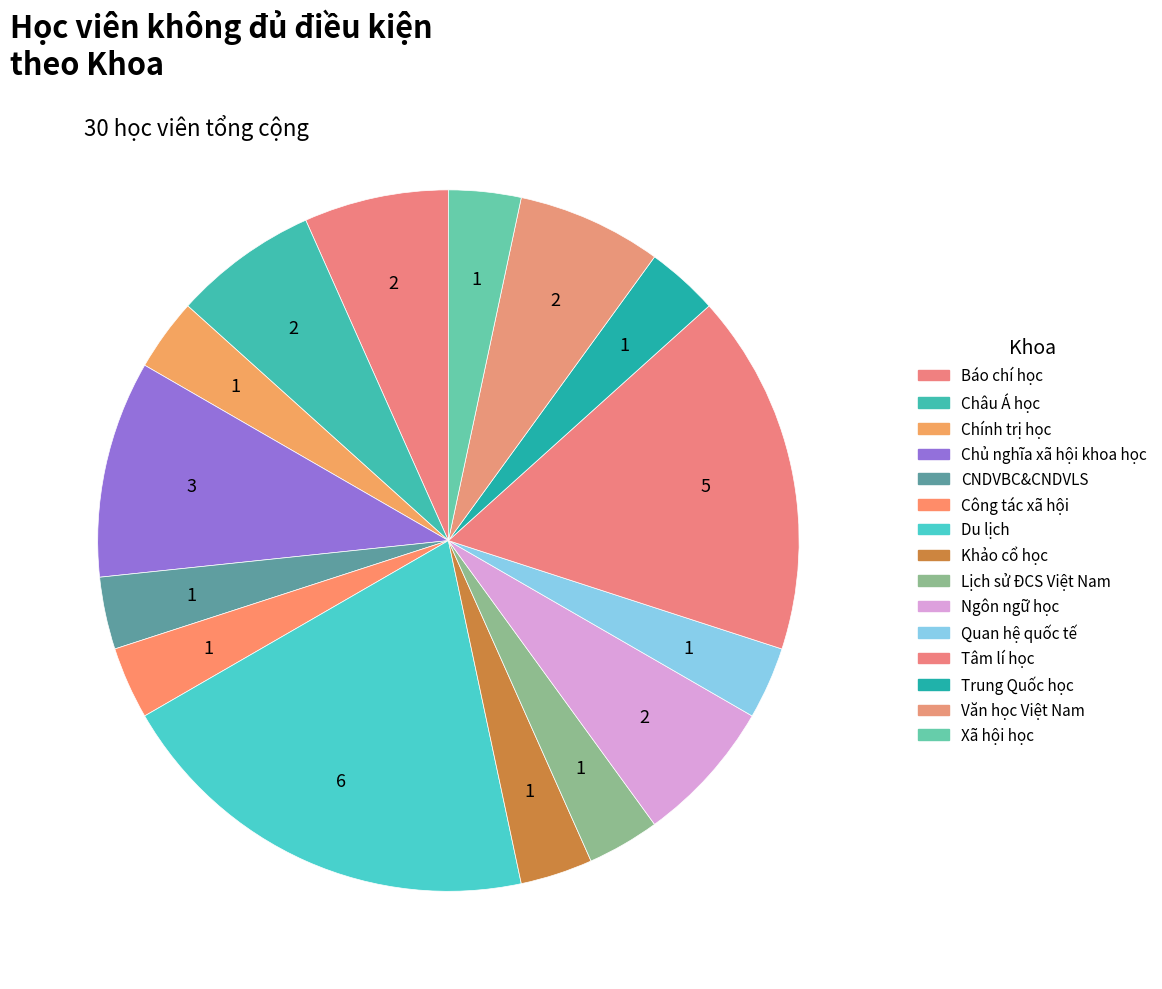

Is there a majority slice in this chart?

No